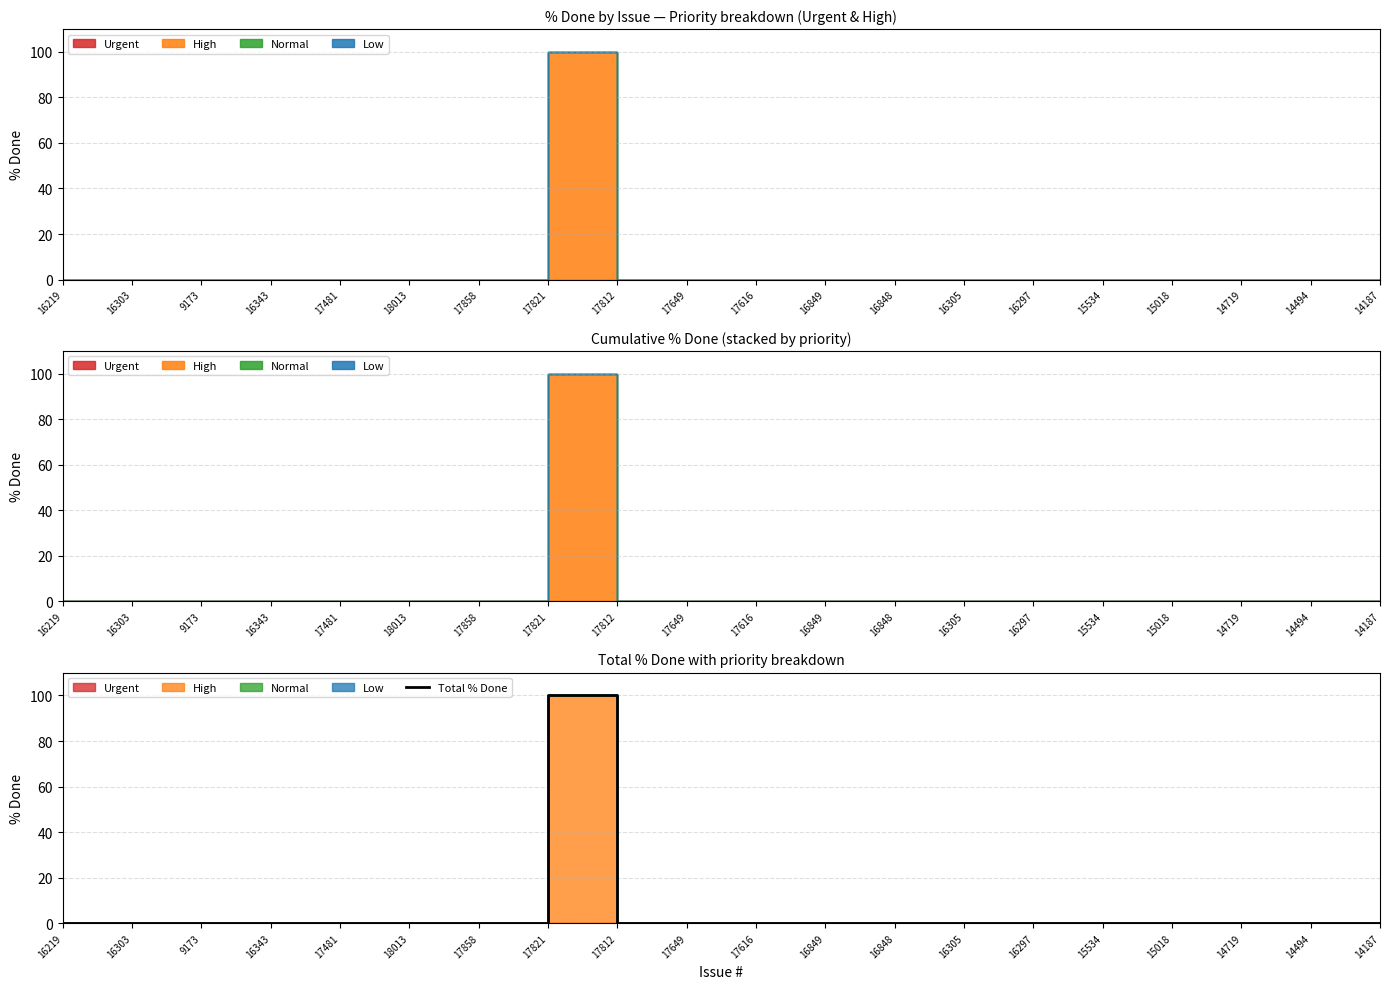

Which label corresponds to the smallest value in the chart?

16219